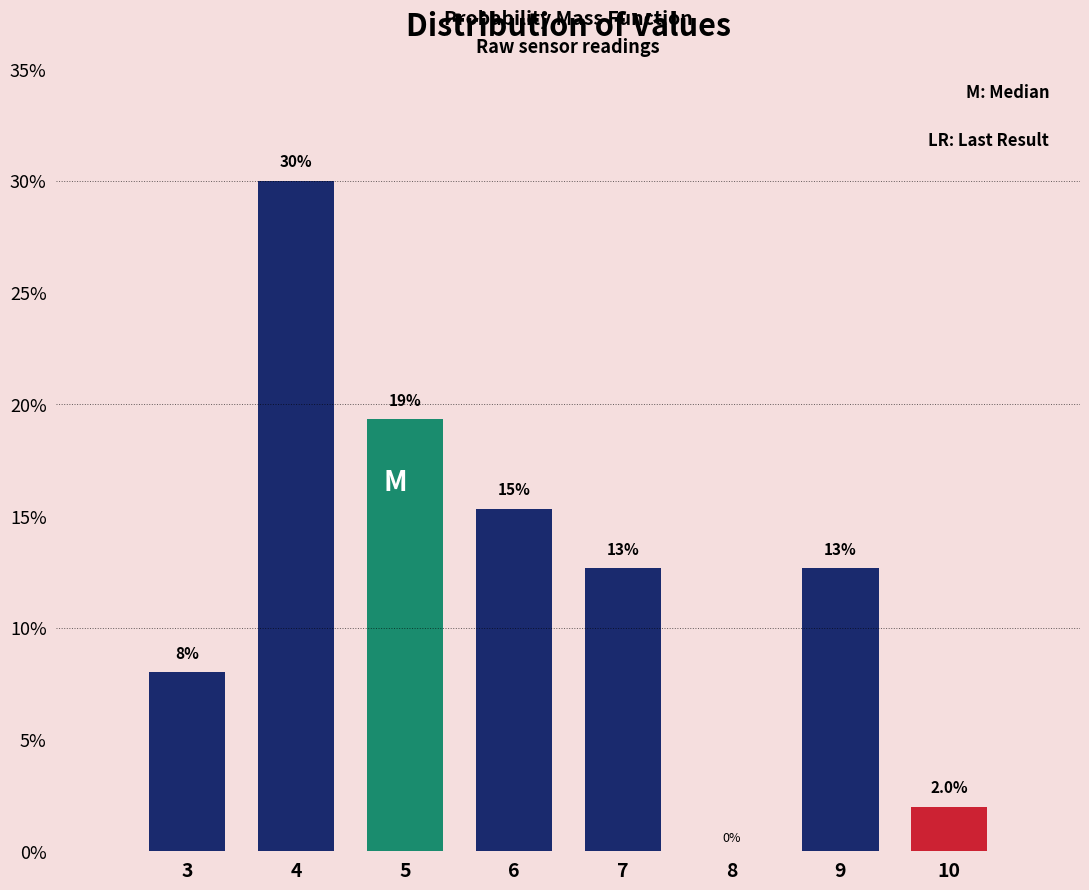

Reading left to right, transcribe all the data shown in this chart.

3=8.0	4=30.0	5=19.3	6=15.3	7=12.7	8=0.0	9=12.7	10=2.0